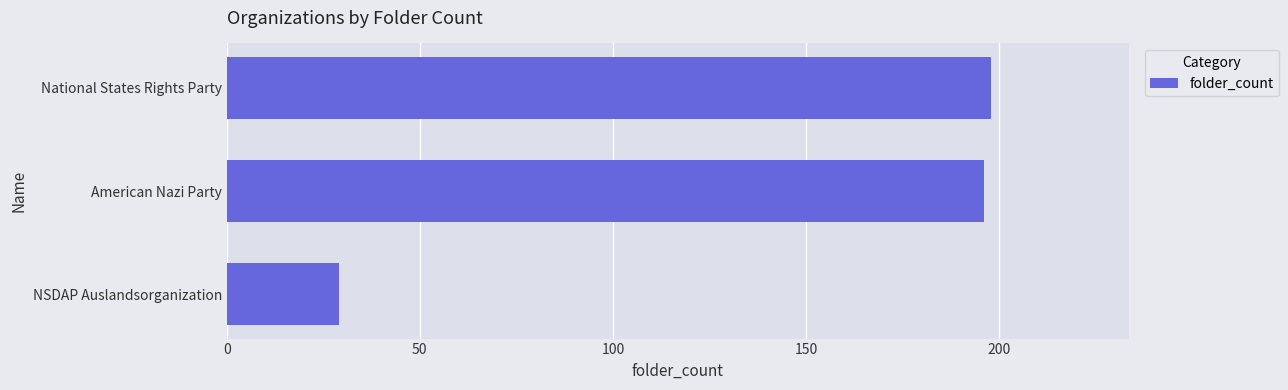

Rank the categories by value from highest to lowest.

National States Rights Party, American Nazi Party, NSDAP Auslandsorganization